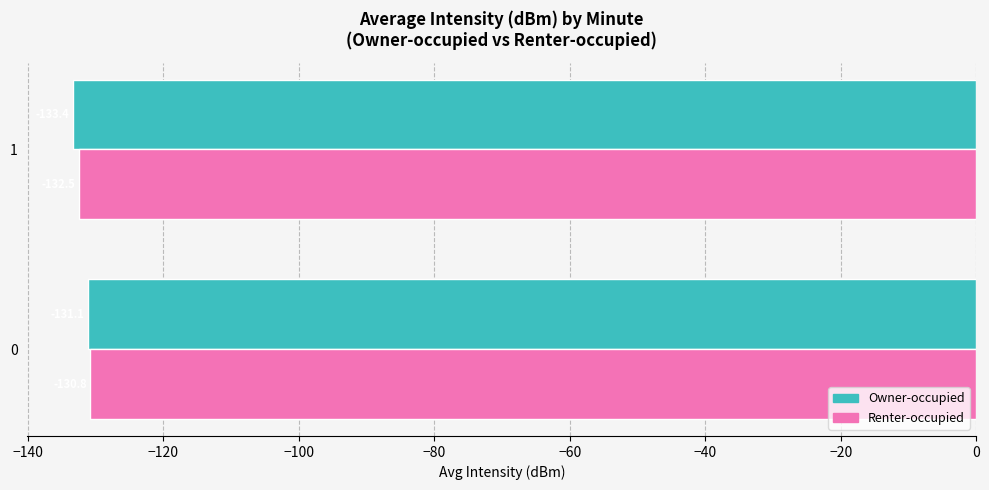

What is the difference between the Renter-occupied values at 1 and 0?

1.7